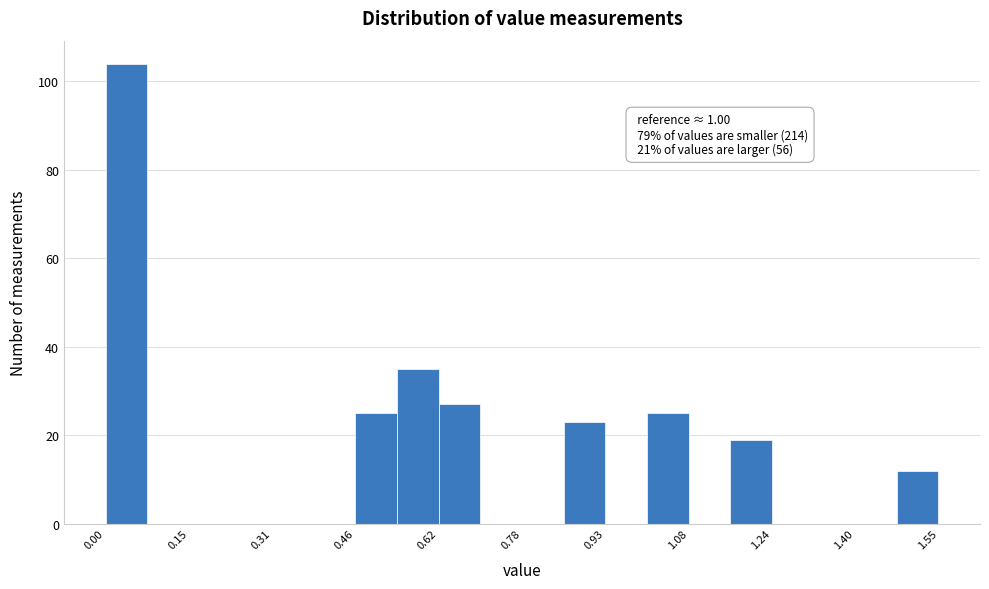

Read against the x-axis, roughly where is the centre of the tallest bar?

0.04